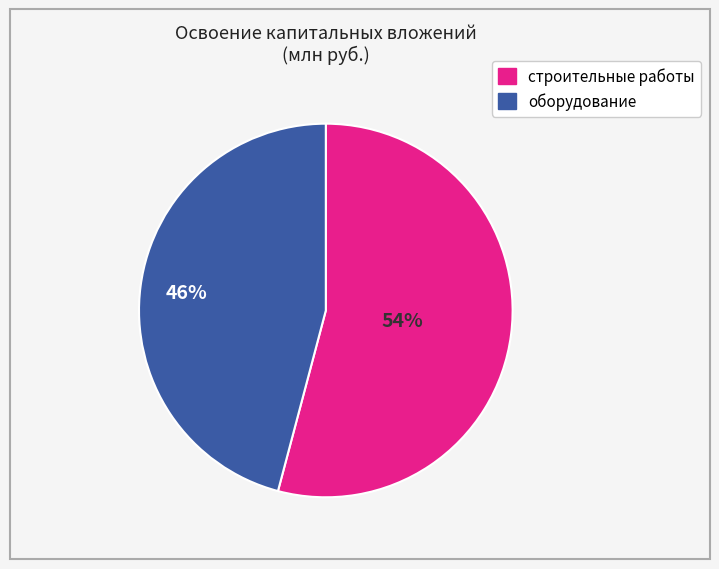

To the nearest percent, what is the difference between the largest and smallest slice percentages?

8%